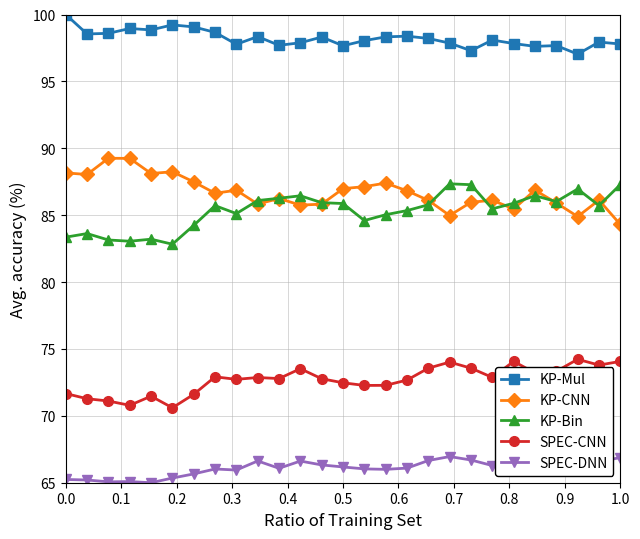

Is the value of KP-Bin at 0.5 greater than the value of SPEC-CNN at 0.5?

Yes